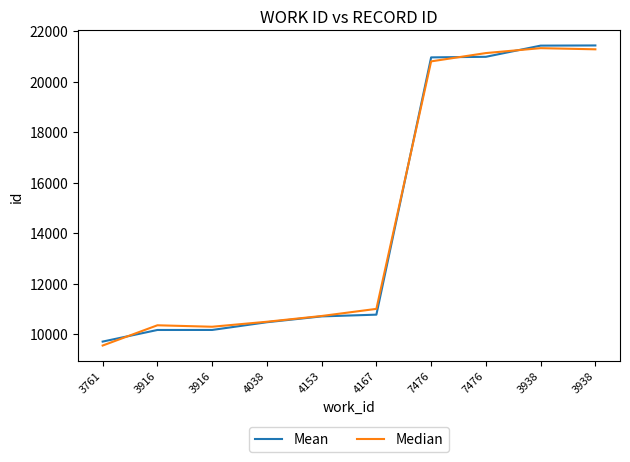

At how many categories does at least one series exceed 9770?

9